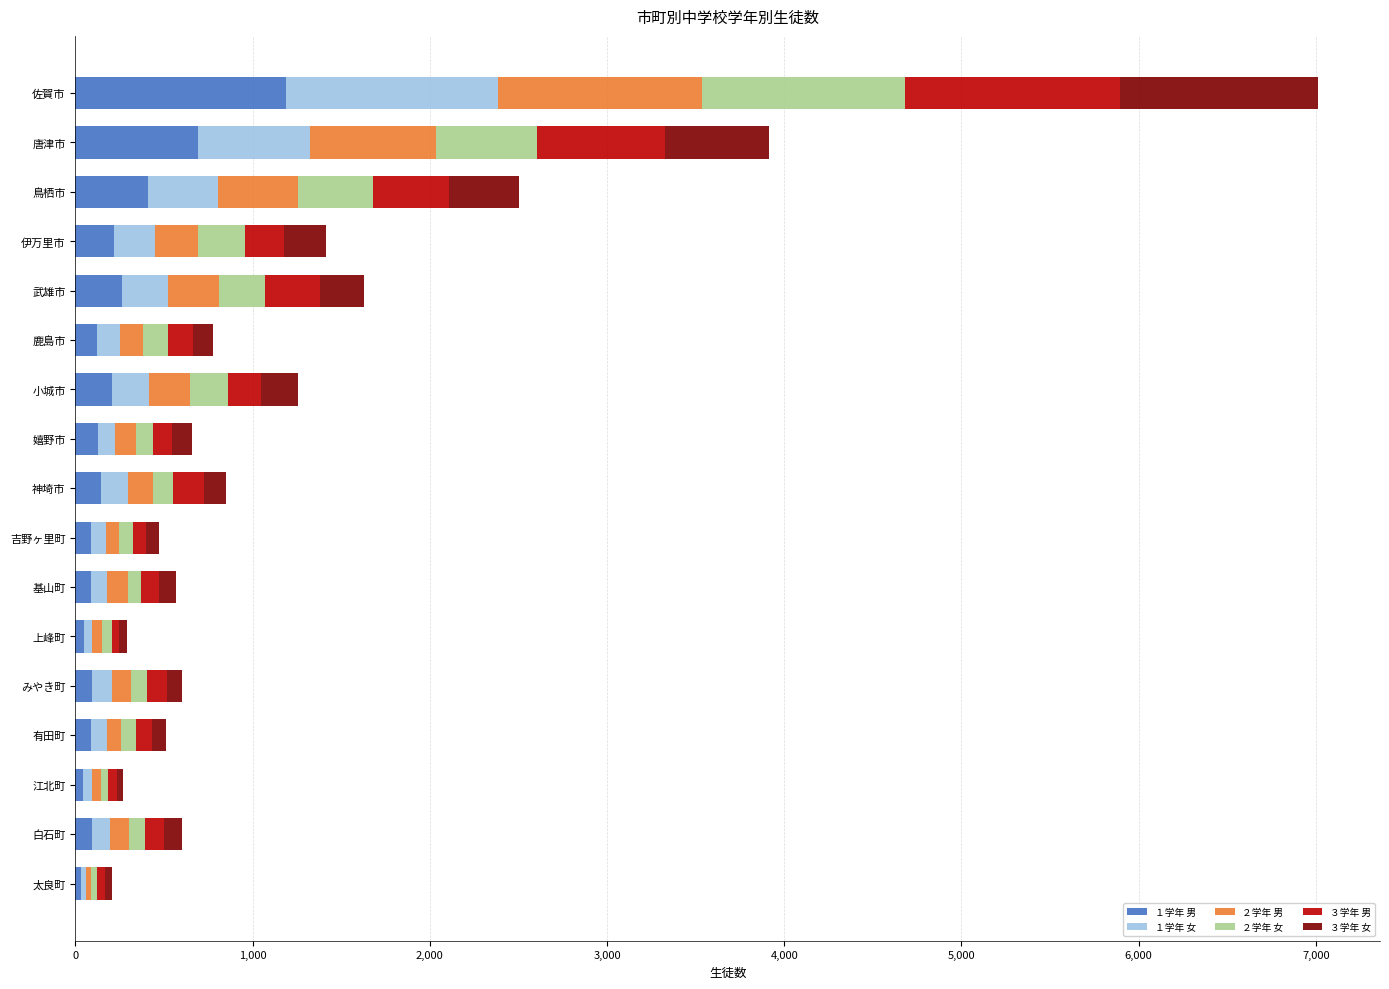

What is the total value across all series at 小城市?

1255